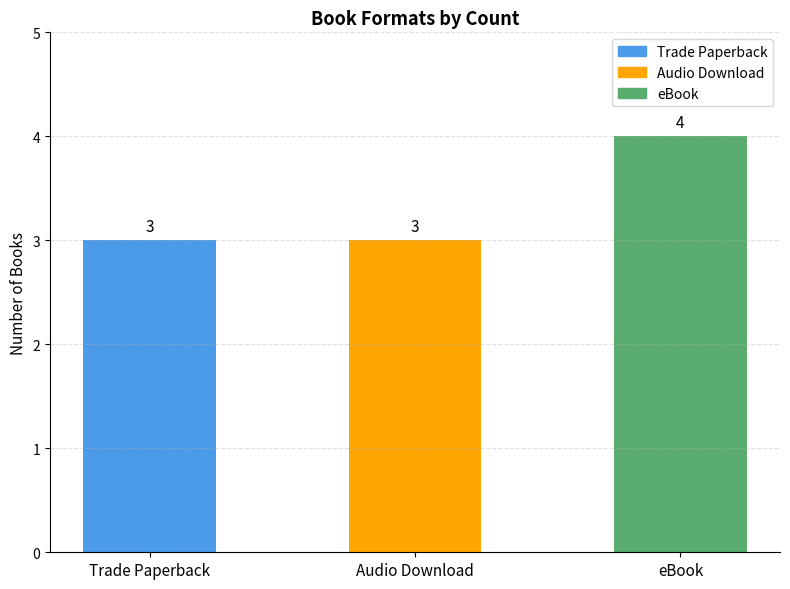

Reading left to right, extract all data points from this chart.

3	3	4